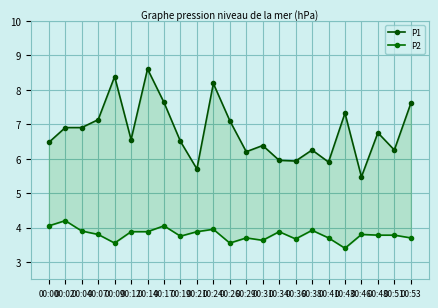

Where does the P1 series first go above 6?

00:00